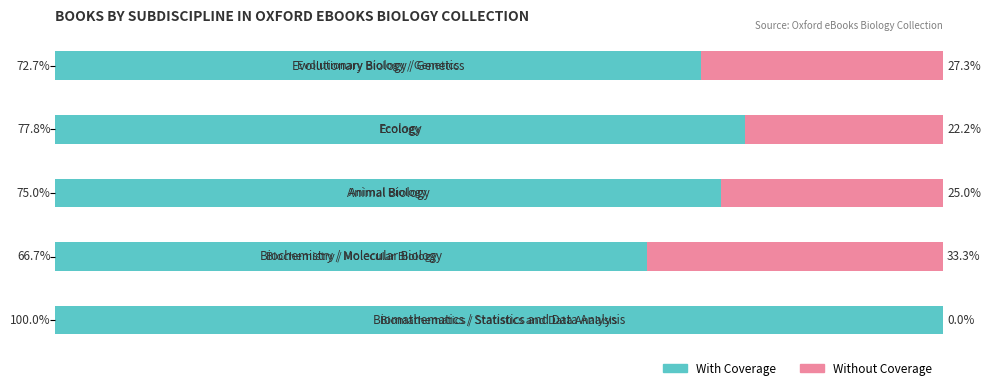

Reading left to right, extract all data points from this chart.

With Coverage: 0=72.7	1=77.8	2=75.0	3=66.7	4=100.0
Without Coverage: 0=27.3	1=22.2	2=25.0	3=33.3	4=0.0